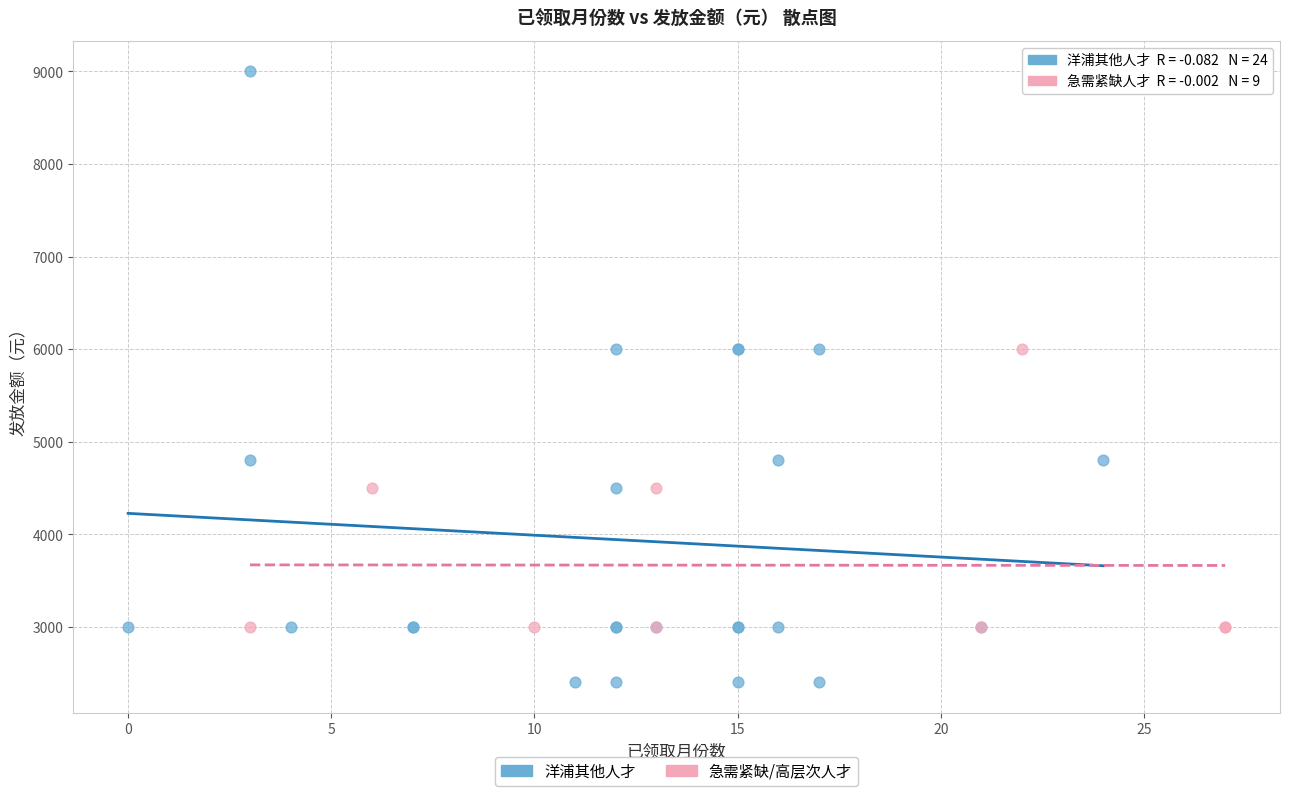

Which series contains the lowest Y value?

洋浦其他人才